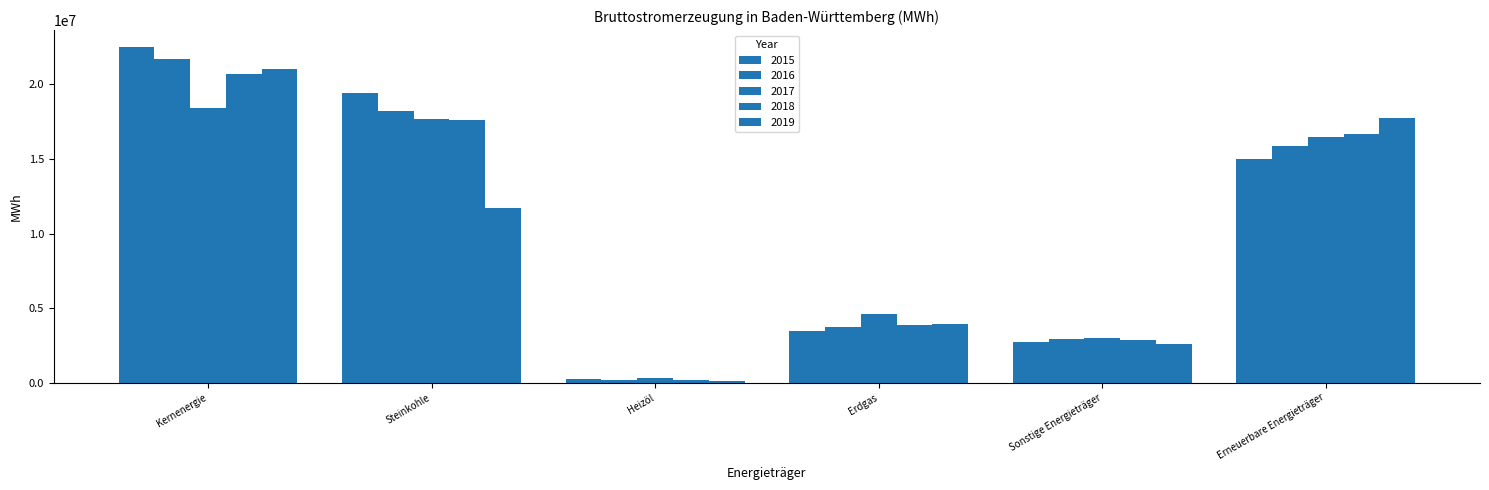

What is the lowest value of the 2018 series?

177602.2